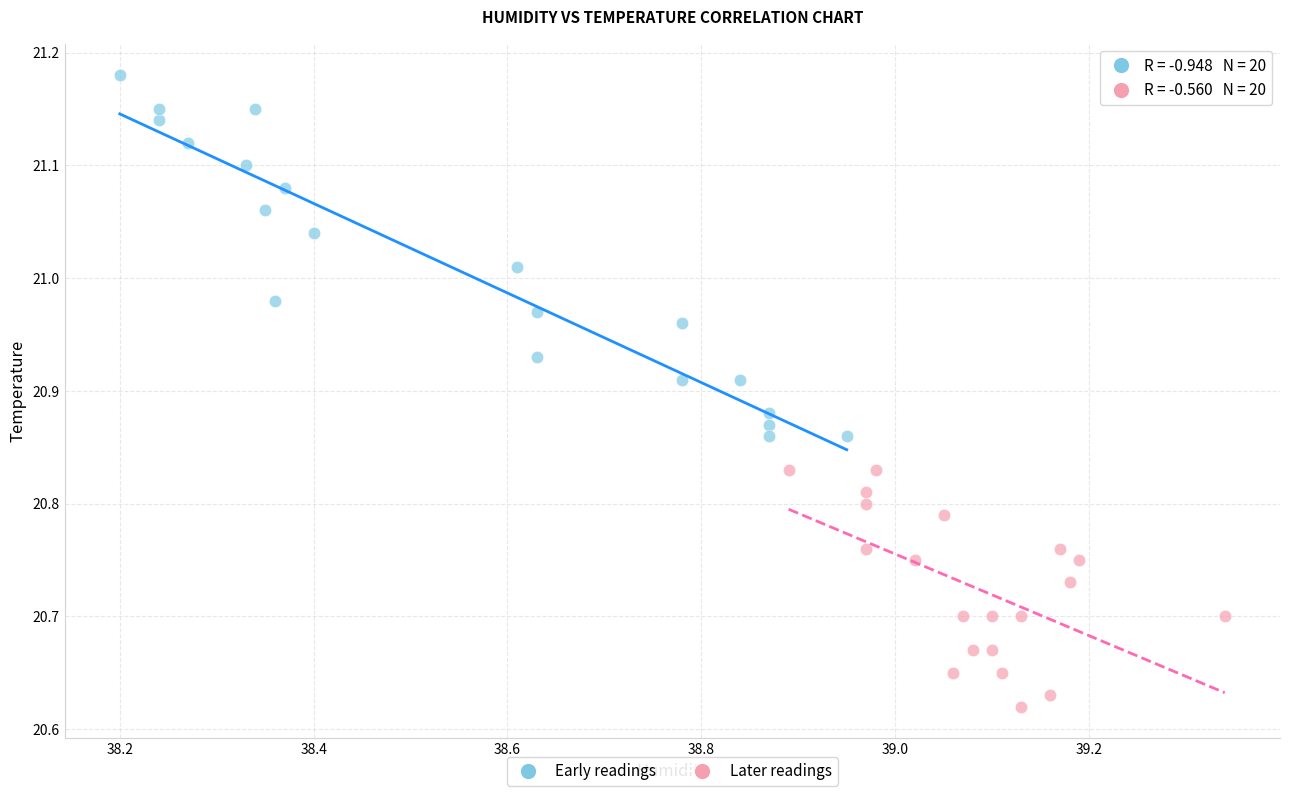

Which series contains the highest Y value?

Early readings